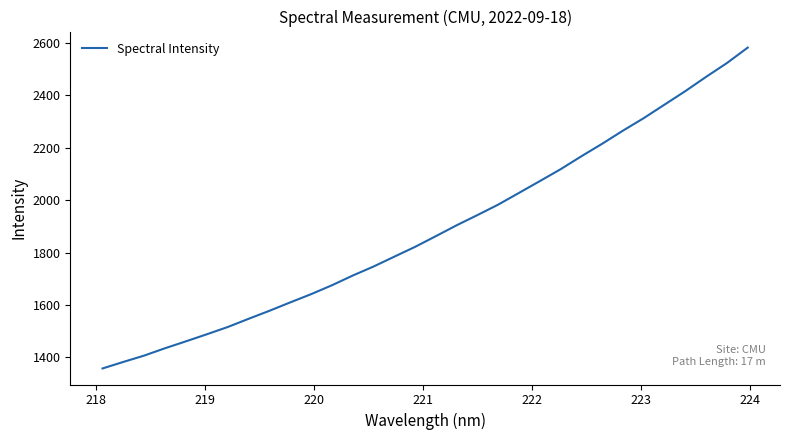

What is the smallest value displayed?

1357.8